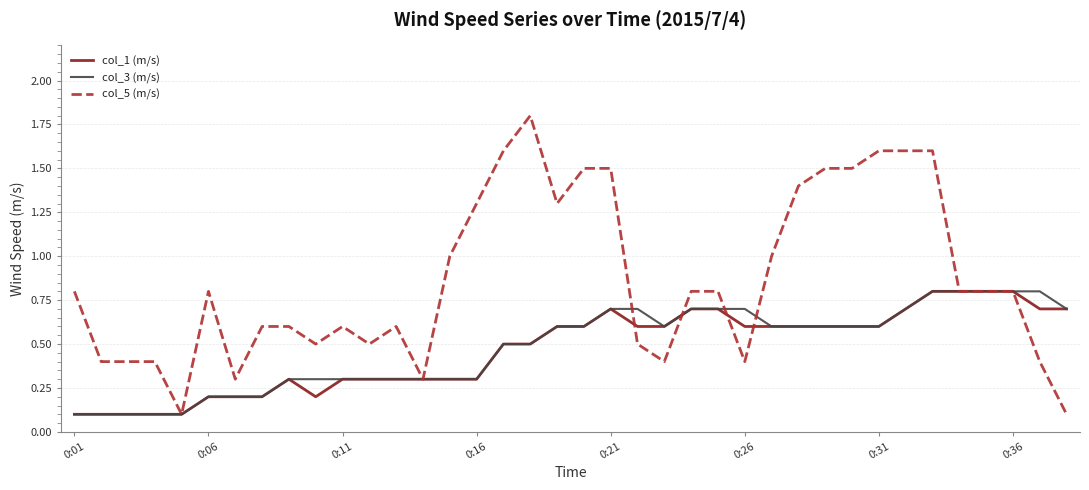

Which series has the largest range (max minus min)?

col_5 (m/s)